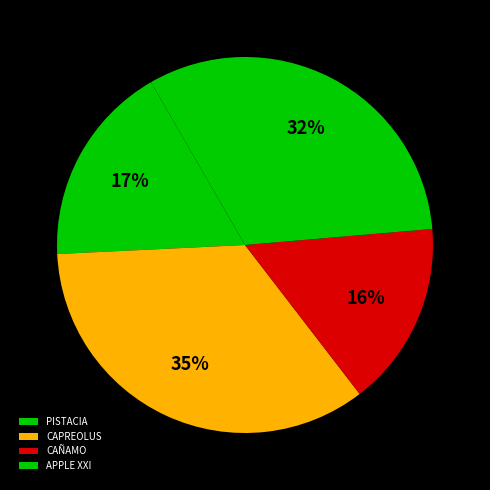

What portion of the pie excludes CAÑAMO?

84.1%